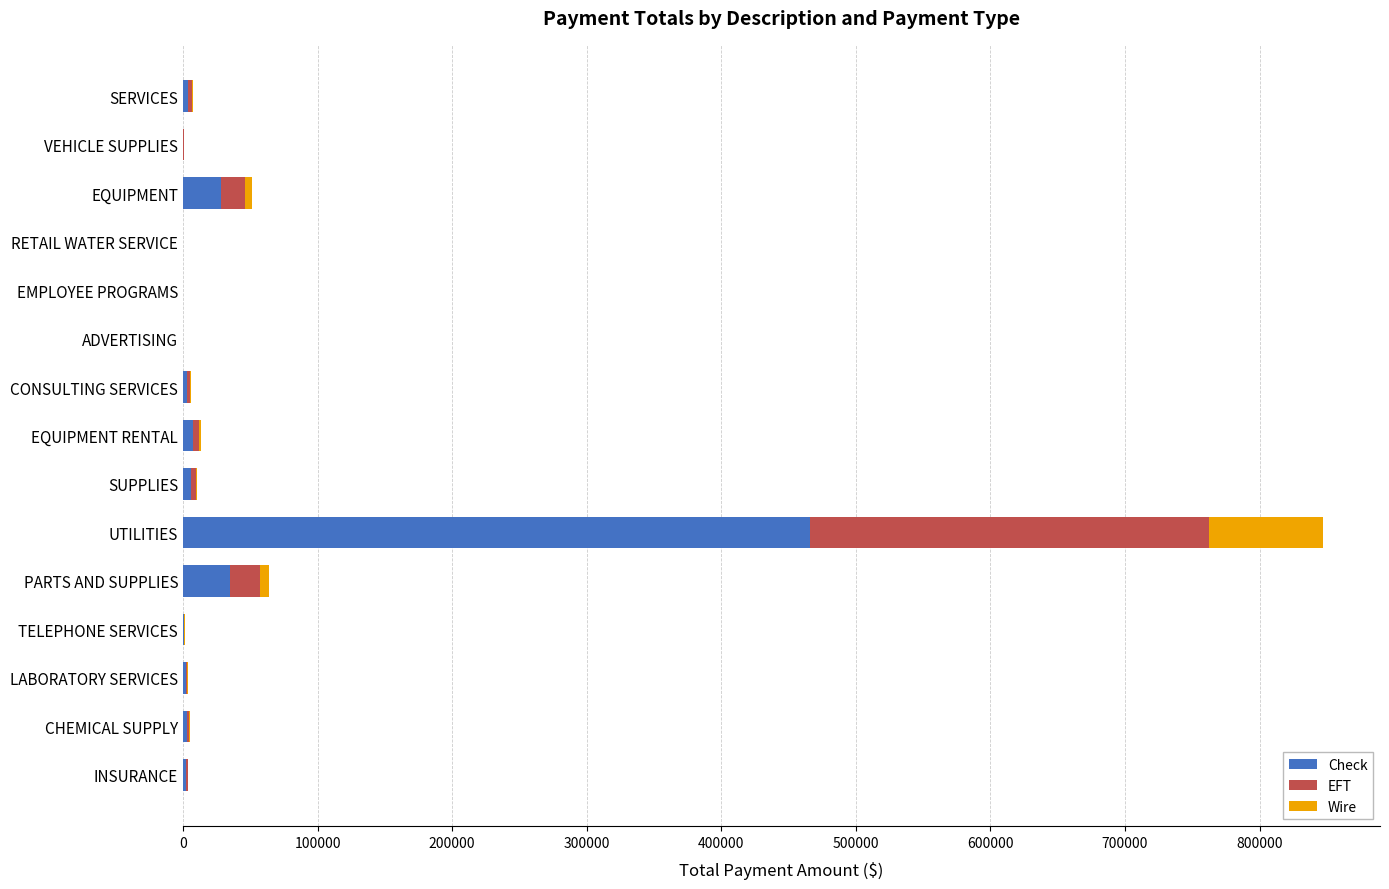

At which category is the sum across all series the highest?

UTILITIES